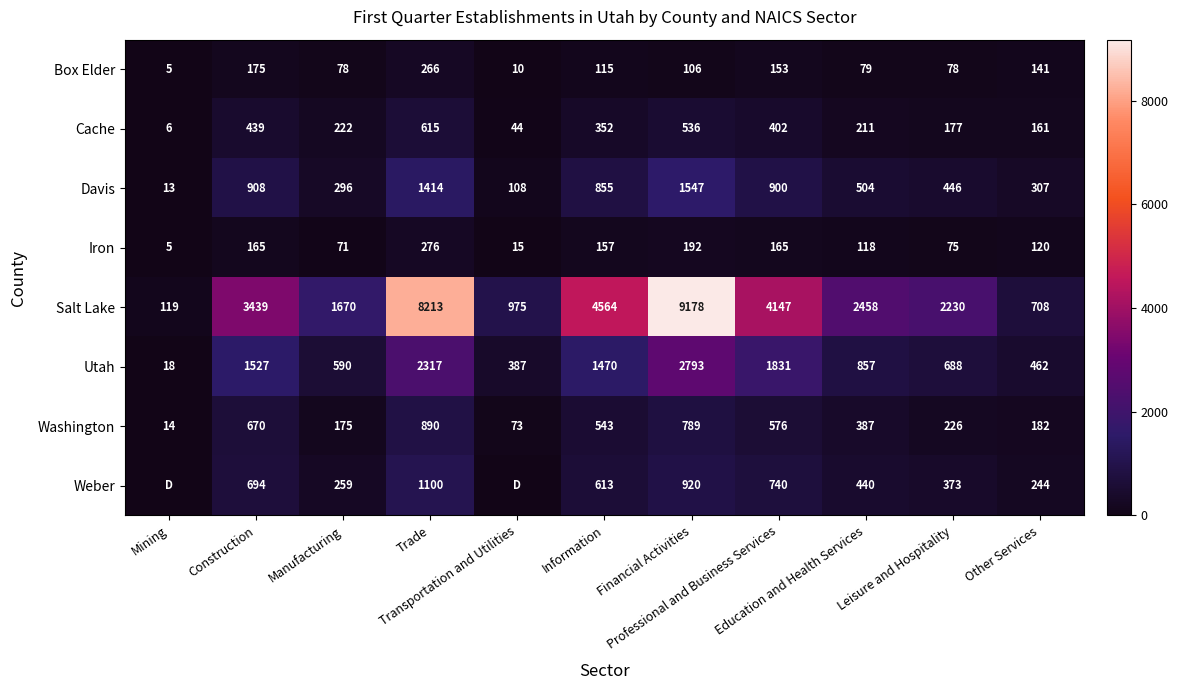

What is the total value across all series at Education and Health Services?

5054